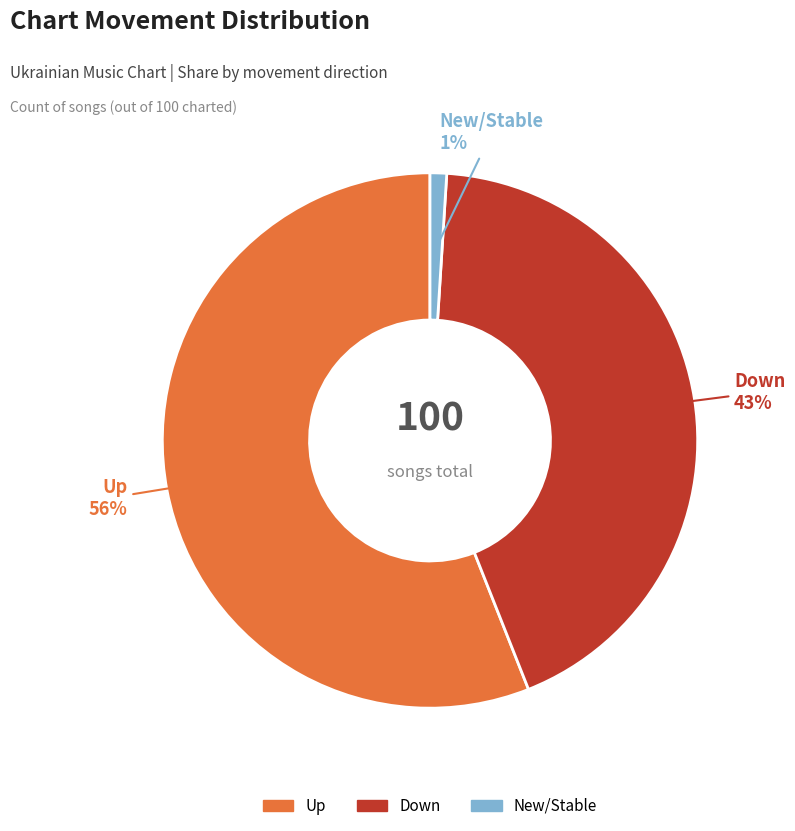

To the nearest percent, what is the difference between the largest and smallest slice percentages?

55%